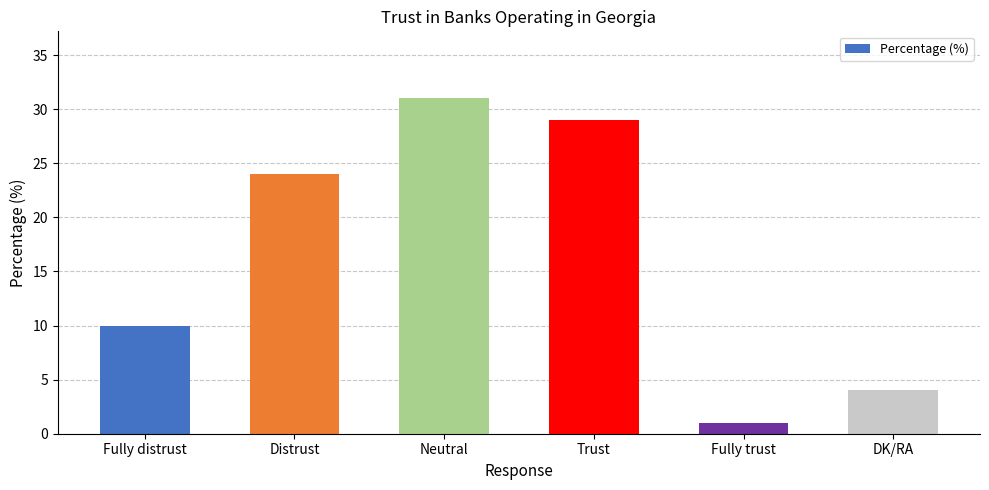

Reading left to right, transcribe all the data shown in this chart.

10	24	31	29	1	4